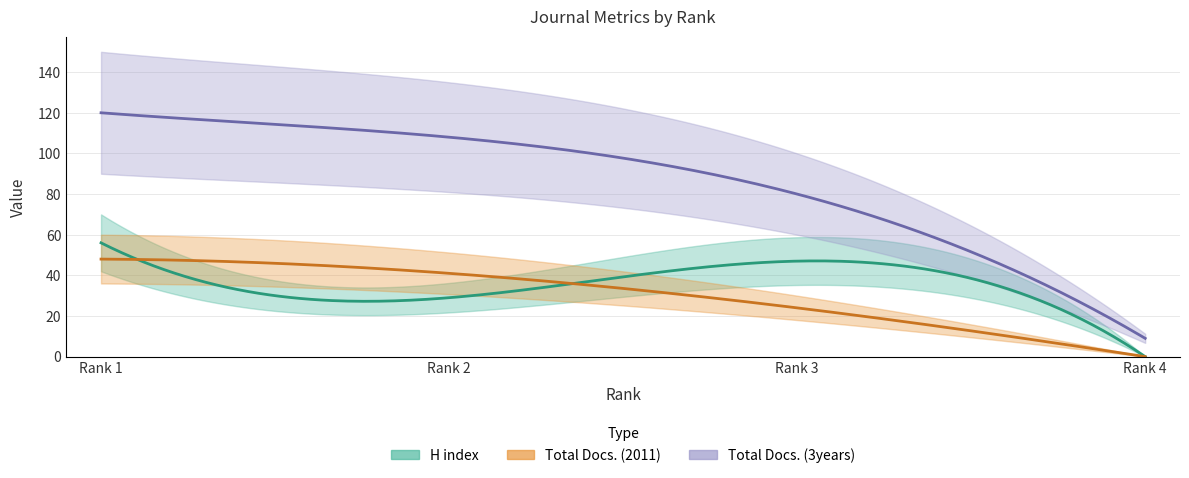

Count the Total Docs. (3years) values in the range 80 to 120.

3